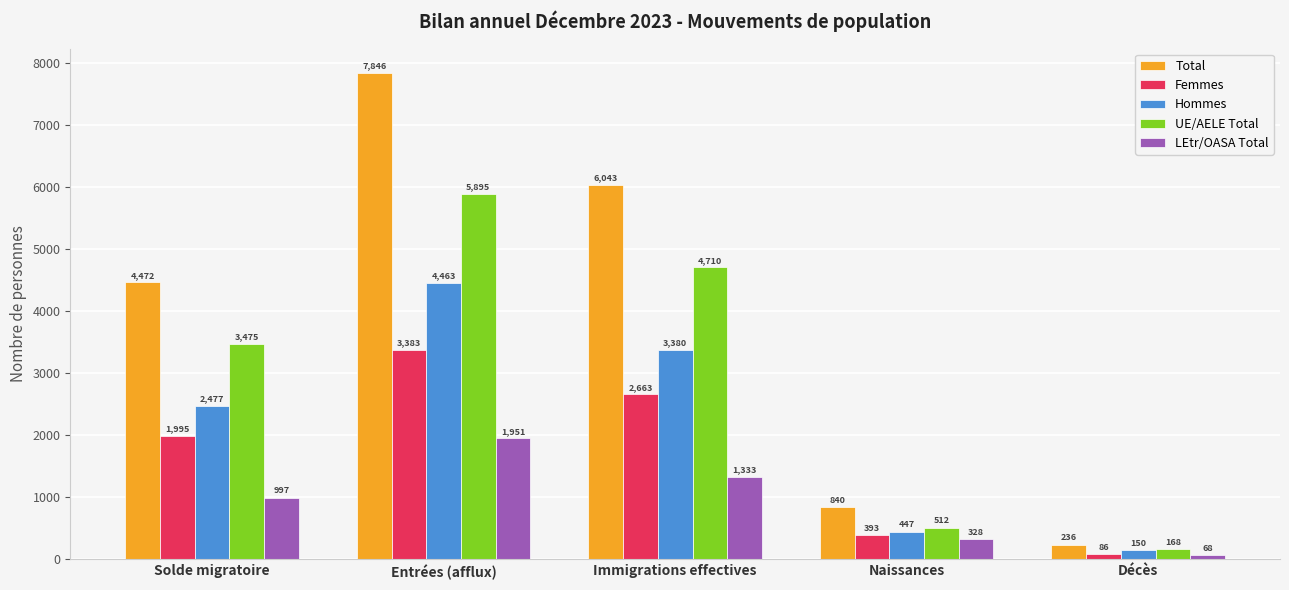

The UE/AELE Total series shows 2912 at Immigrations effectives. True or false?

False